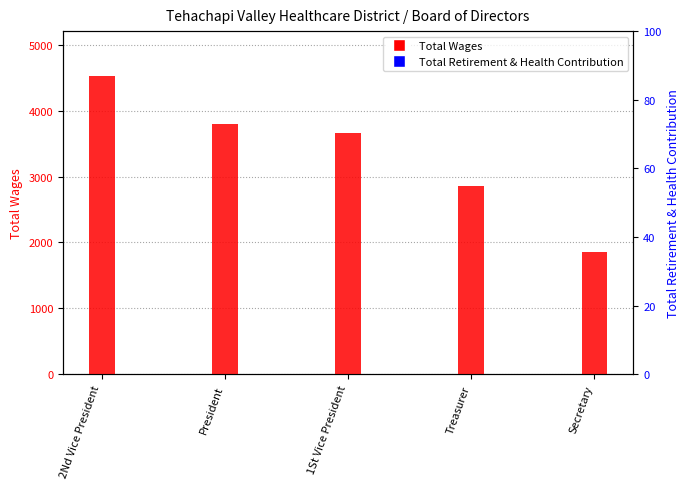

What is the highest value of the Total Wages series?

4530